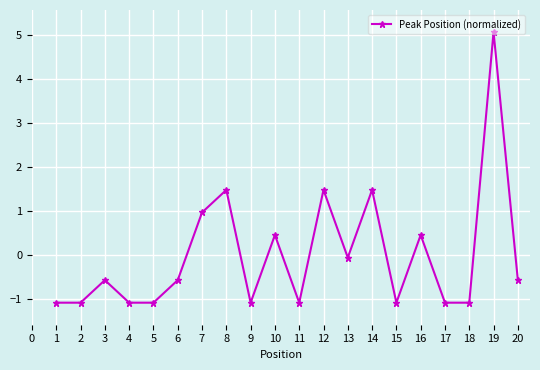

Where is the data nearest to the value 1?

7